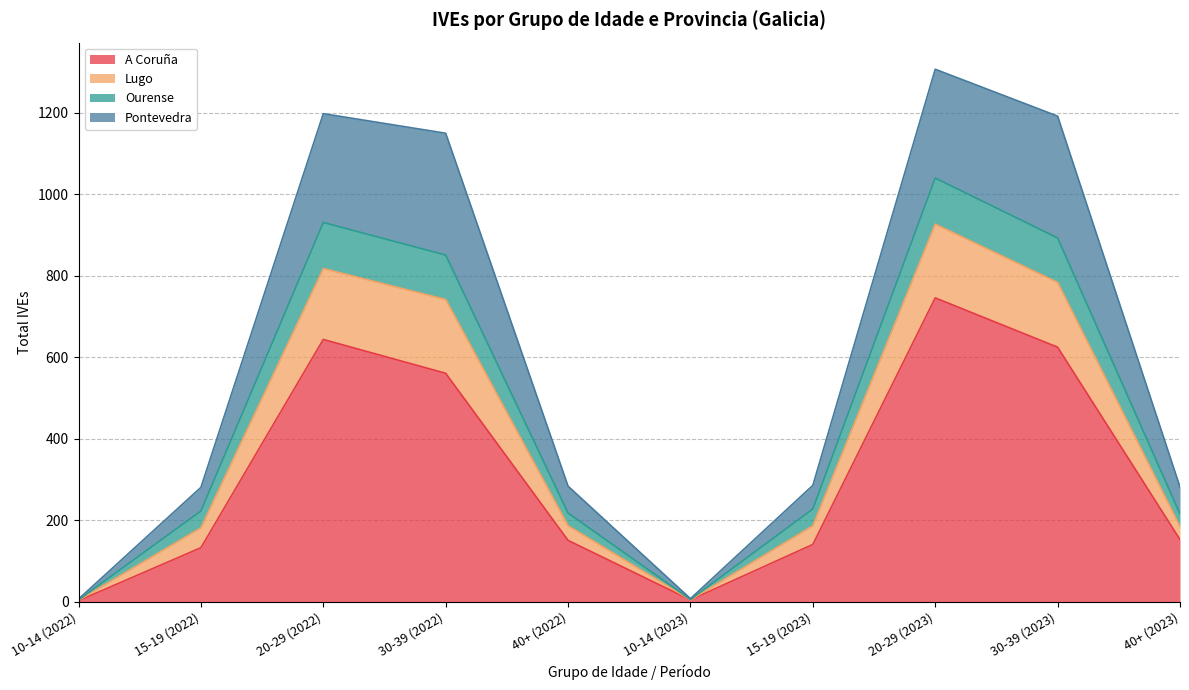

In Lugo, how many points are lower than both neighbors (excluding endpoints)?

1